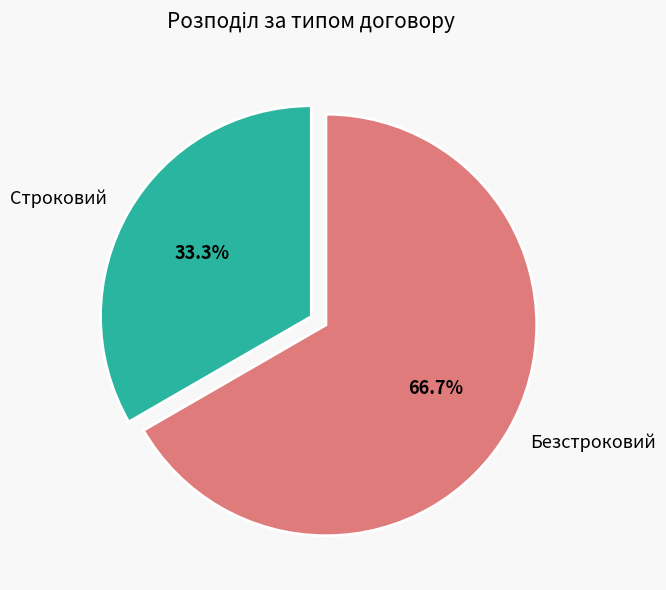

How many slices are in this pie chart?

2